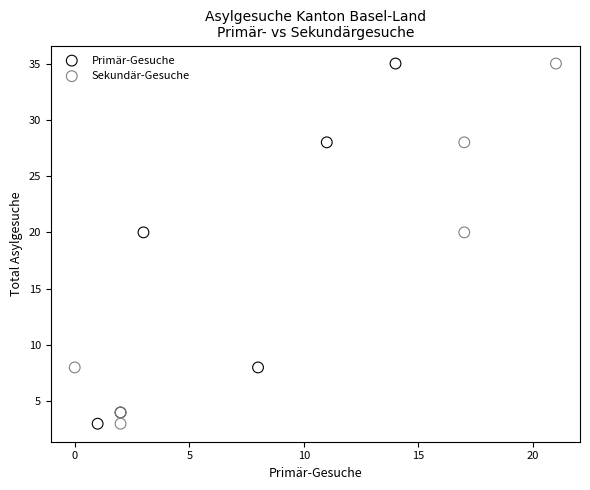

What are all the series names shown in the legend?

Primär-Gesuche, Sekundär-Gesuche